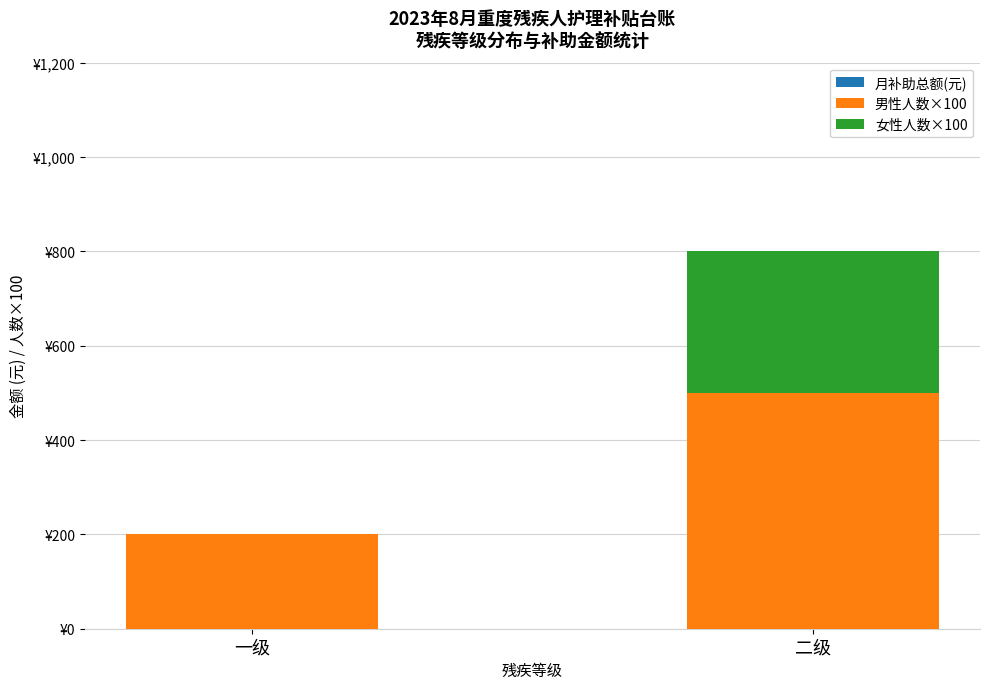

At how many categories does at least one series exceed 224?

1